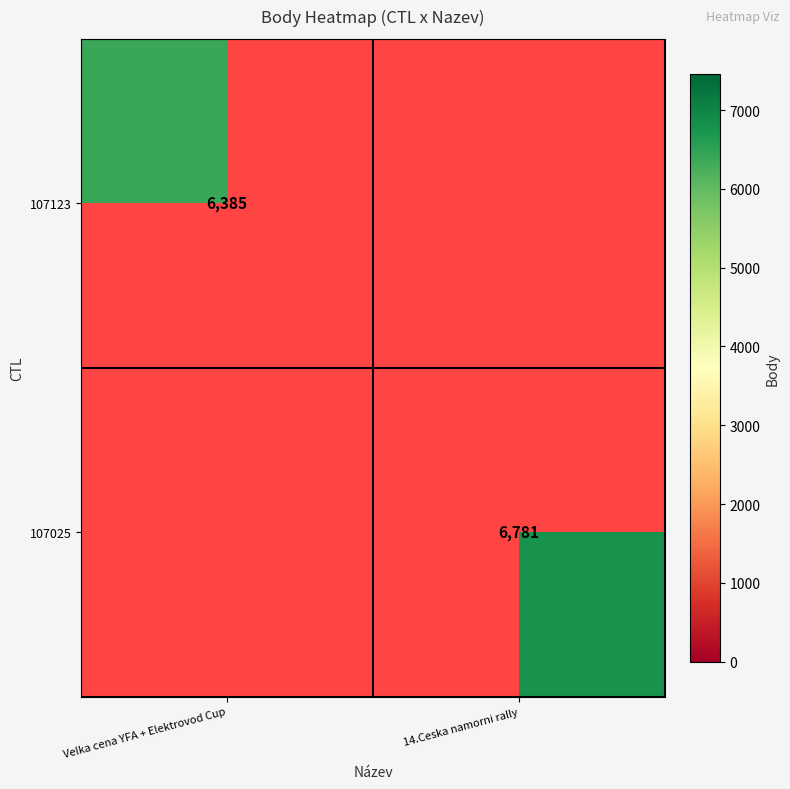

Count the number of categories in the chart.

2